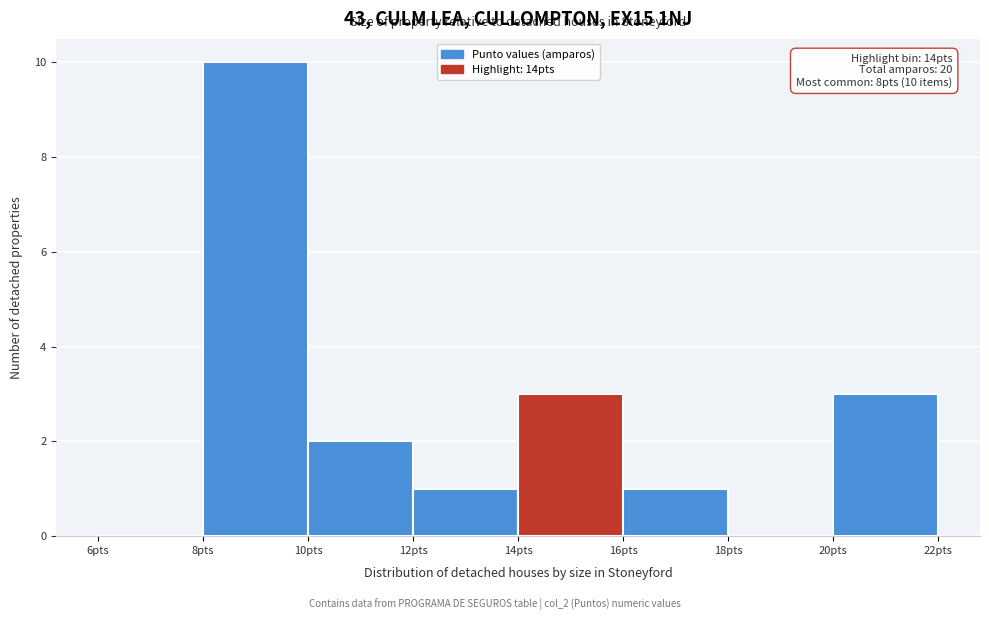

Over which range of the x-axis is the bar tallest?

8 to 10